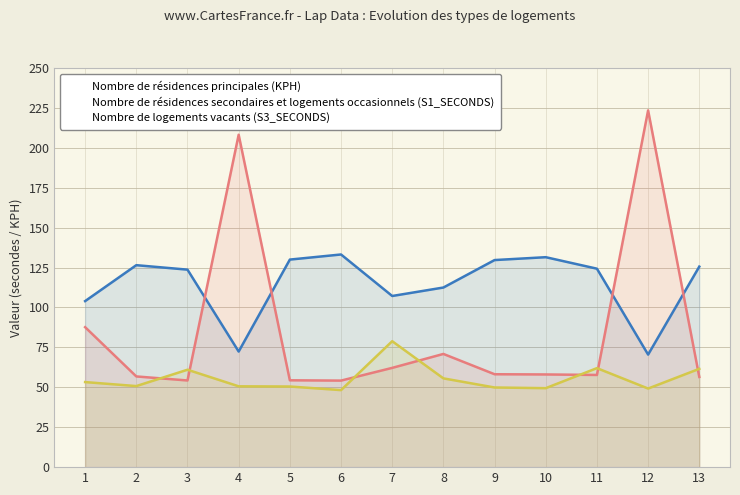

Which has a higher value, 4 or 10?

10